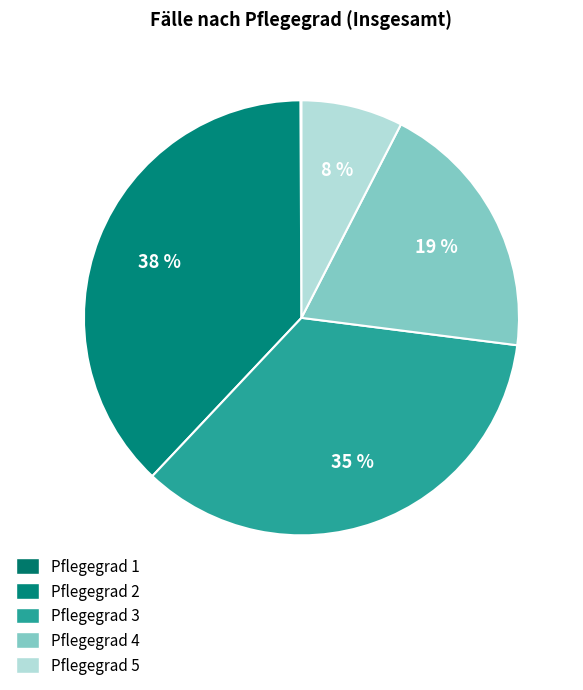

Does Pflegegrad 5 account for over 50% of the chart?

No